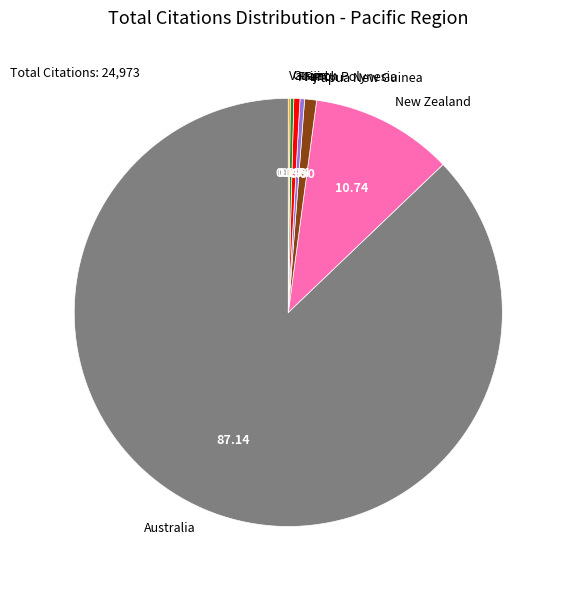

Does Australia represent more than half of the total?

Yes